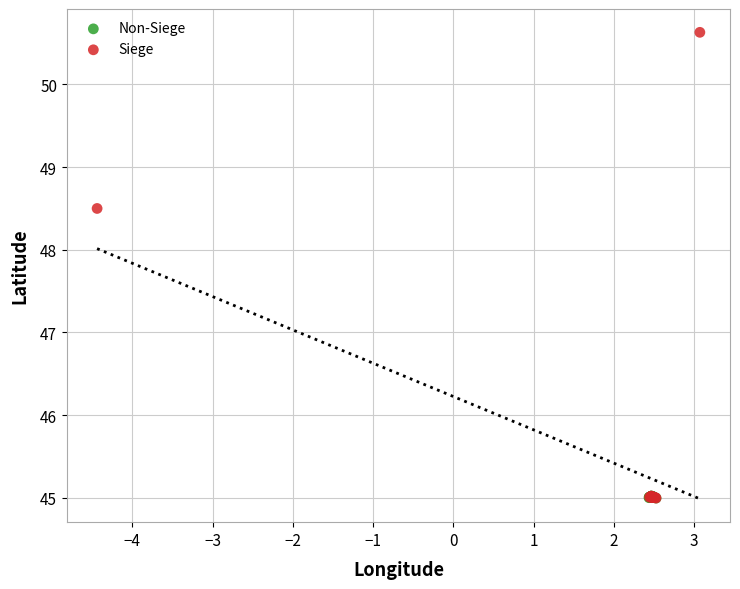

What are all the series names shown in the legend?

Non-Siege, Siege